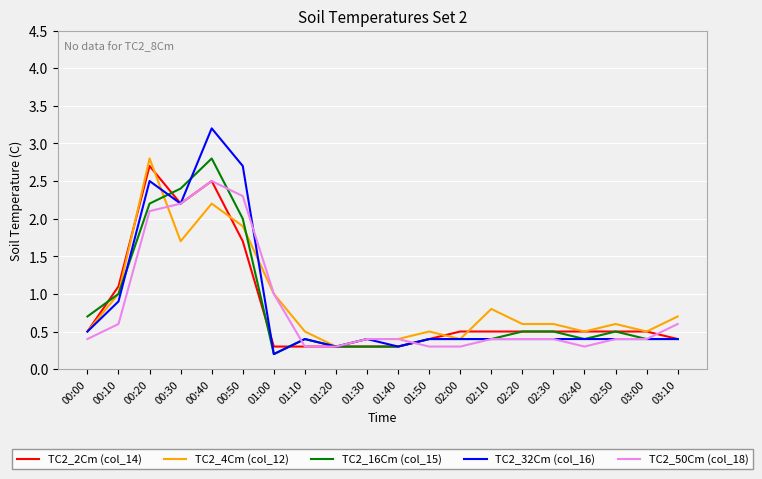

What is the lowest value of the TC2_4Cm (col_12) series?

0.3